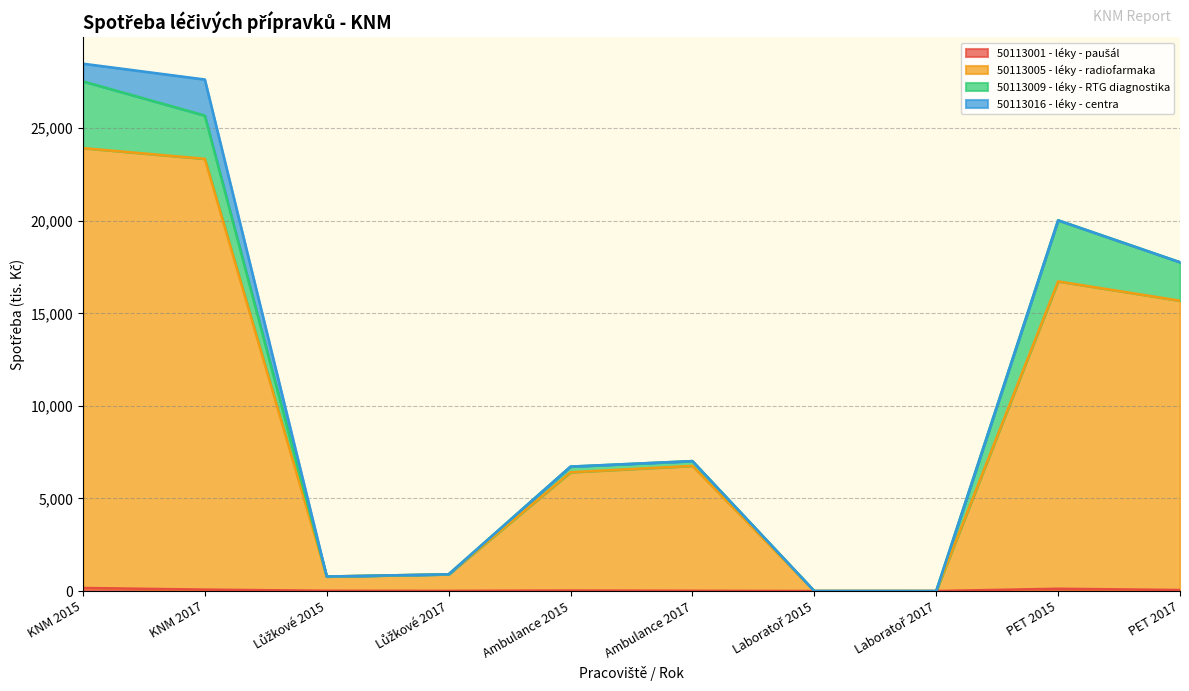

Which series has the largest total across all categories?

50113005 - léky - radiofarmaka